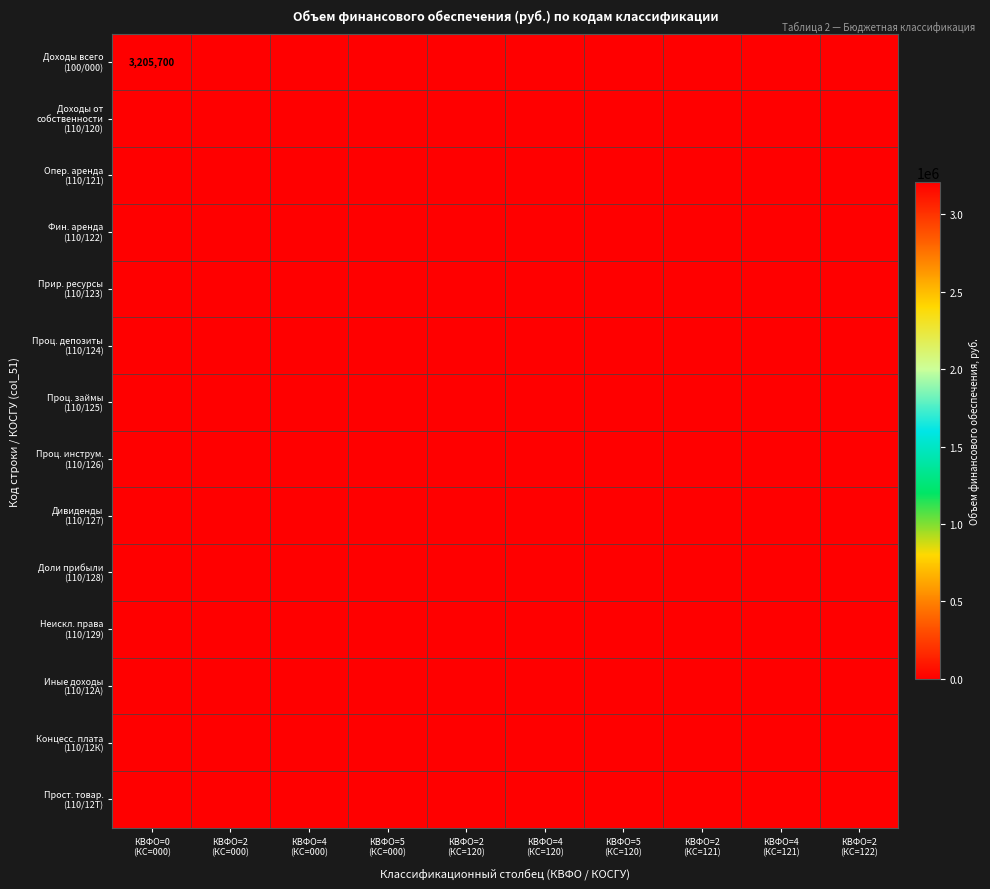

Is it true that Проц. инструм. (110/126) equals 0 at КВФО=4 (КС=120)?

True